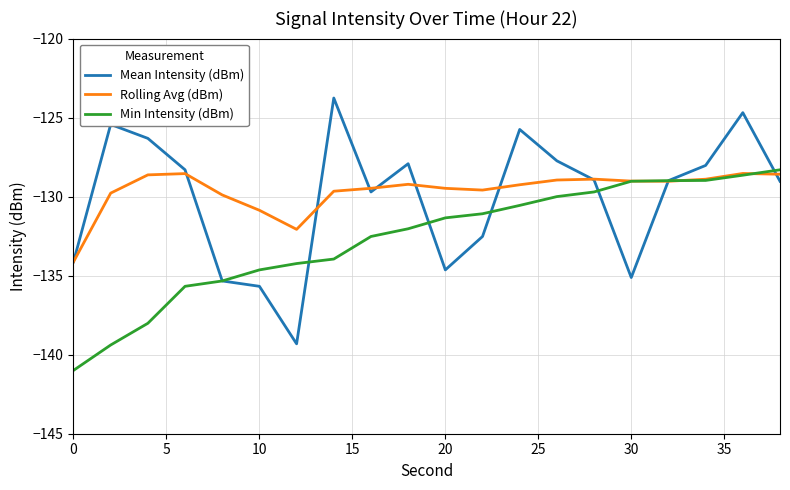

What is the smallest value displayed?

-141.0